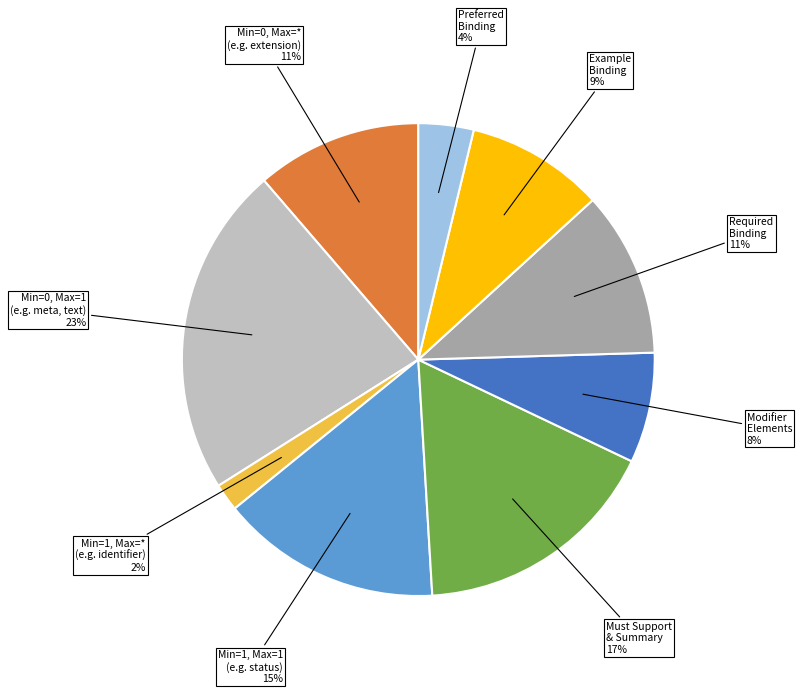

Is there a majority slice in this chart?

No